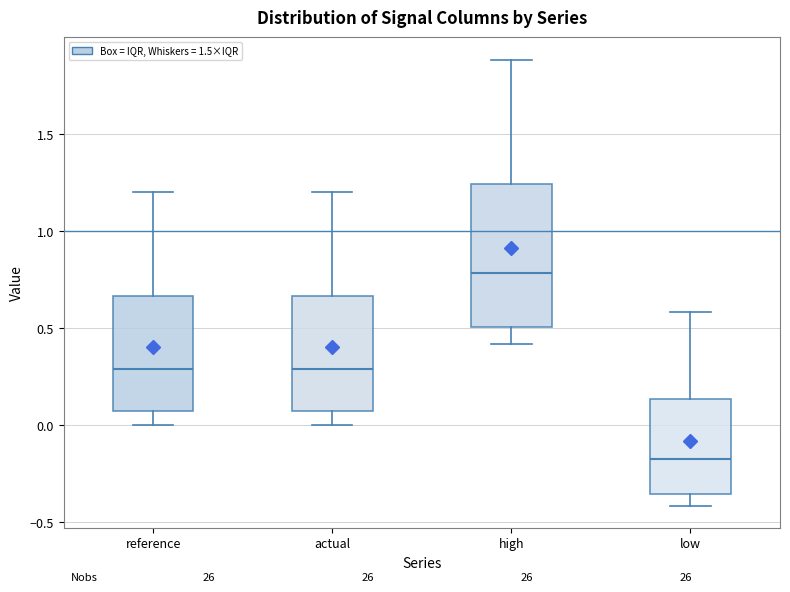

Which box has the lowest median line?

low